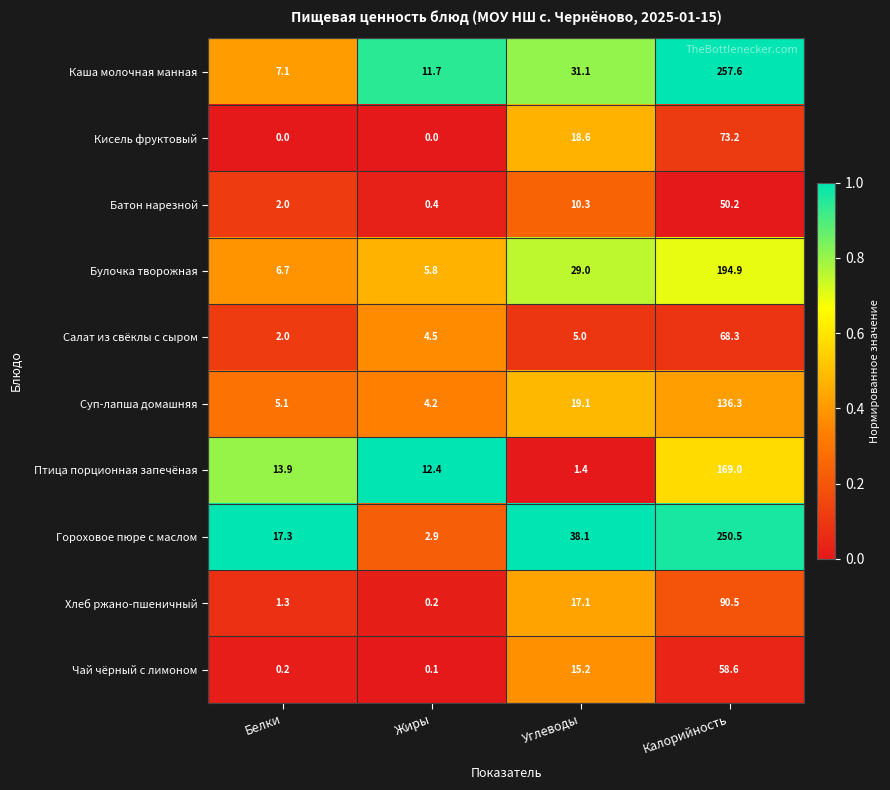

Rank the categories by Птица порционная запечёная value from highest to lowest.

Калорийность, Белки, Жиры, Углеводы